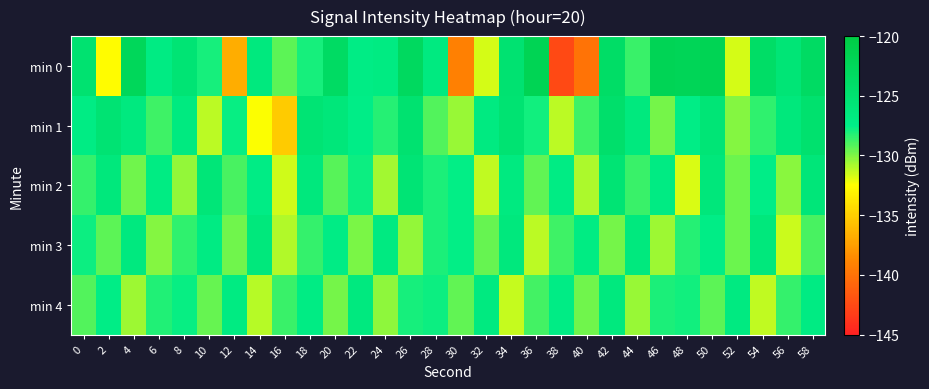

What is the greatest value displayed?

-121.8